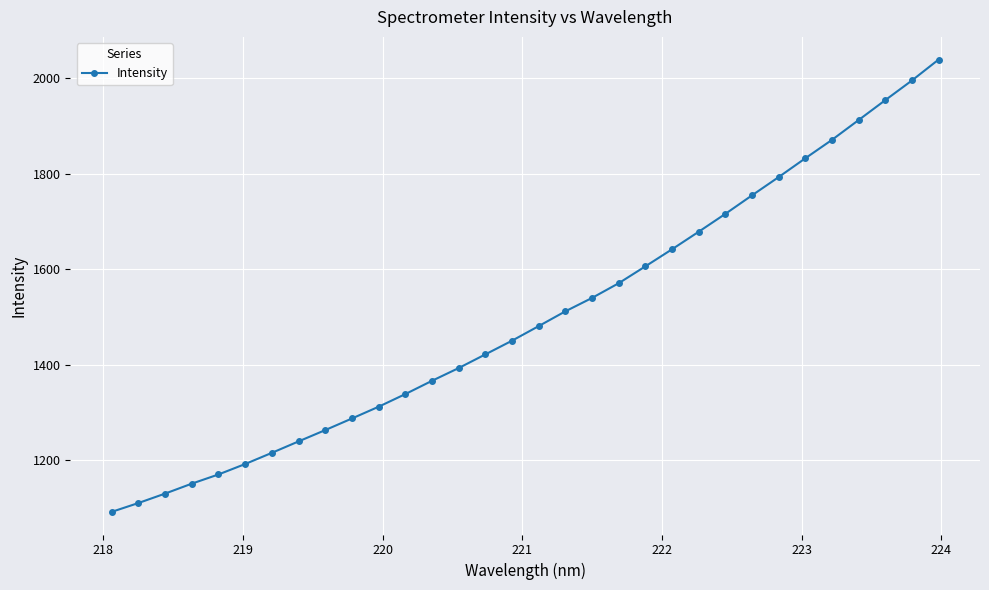

What is the value of the 31st point from the left?

1995.4